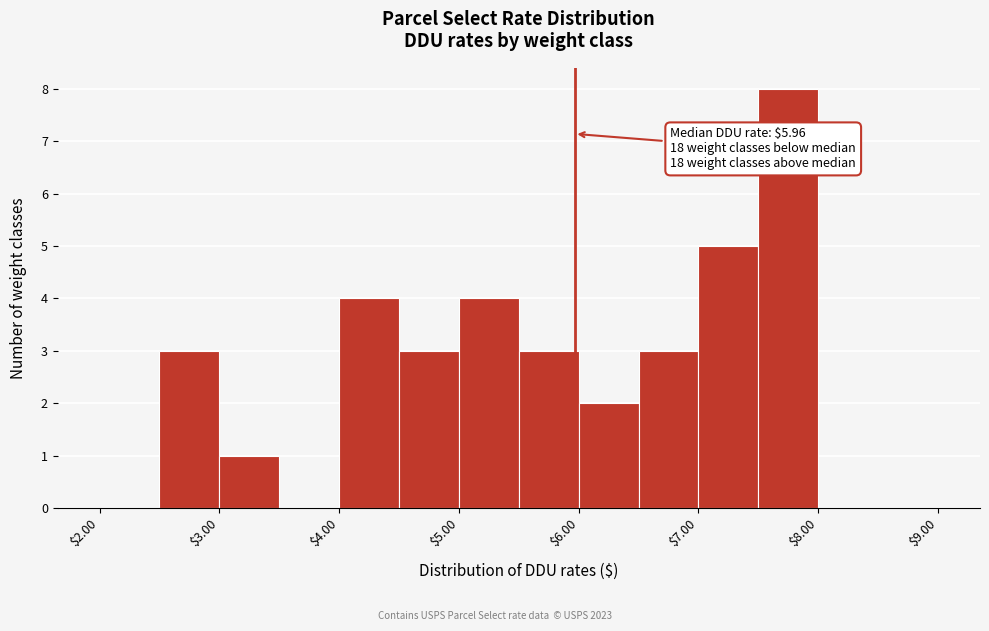

Over which range of the x-axis is the bar tallest?

7.5 to 8.0